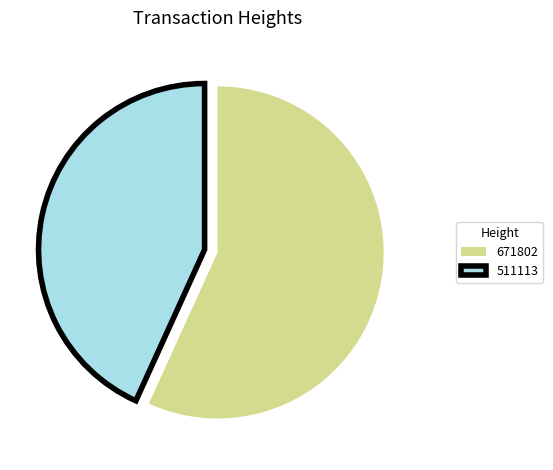

Which slice is the smallest?

511113